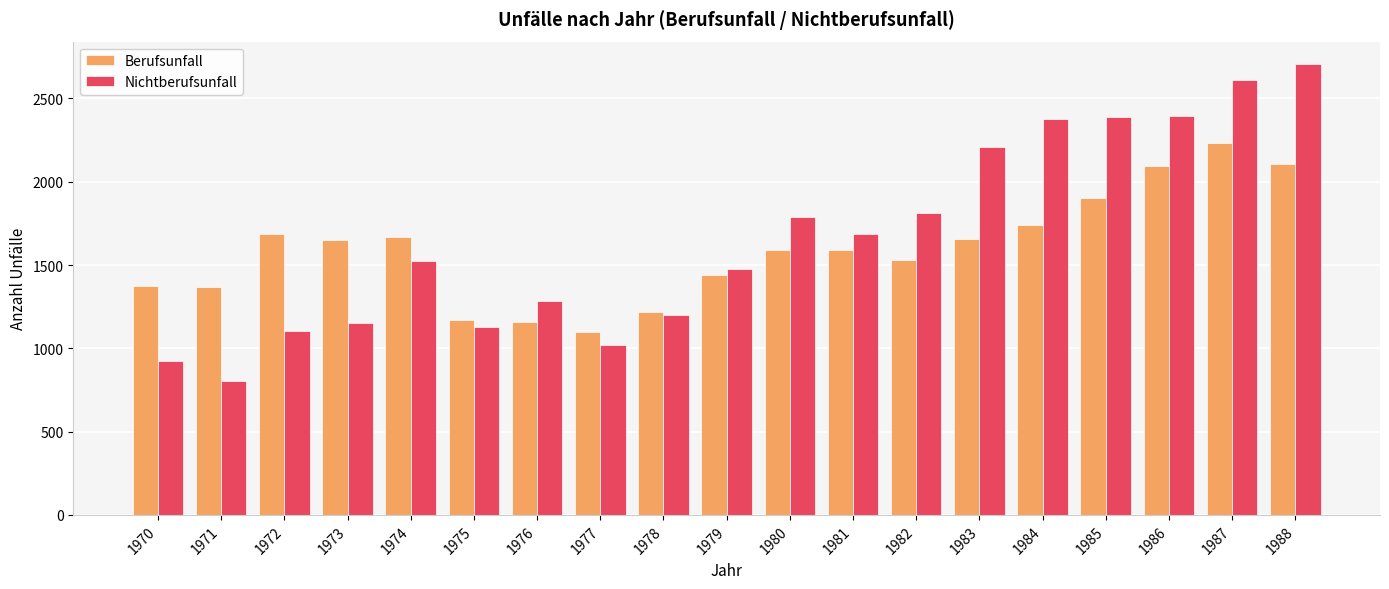

What is the difference between the maximum and minimum values in the Berufsunfall series?

1132